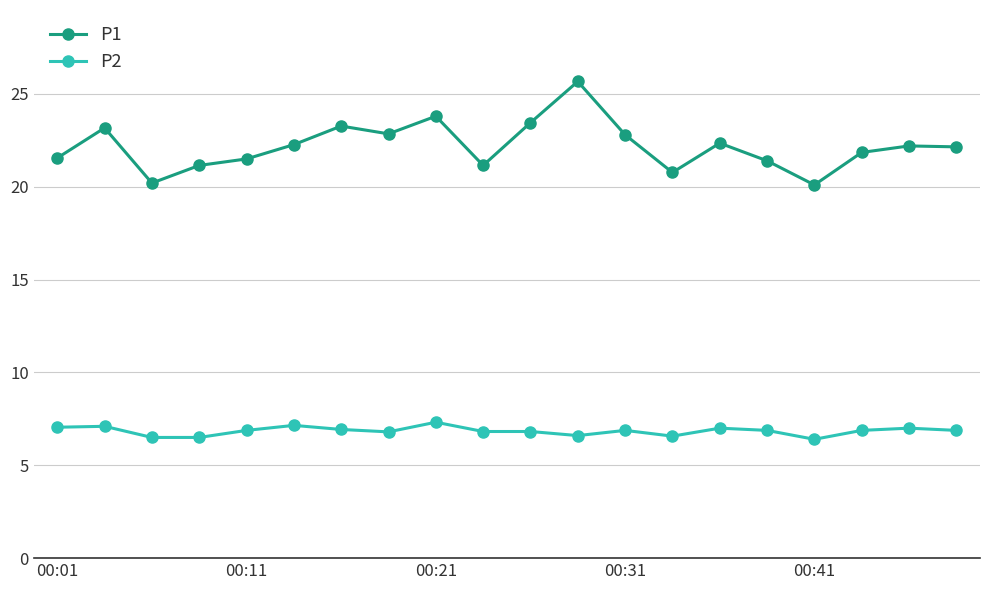

Rank the series by their average value, from highest to lowest.

P1, P2